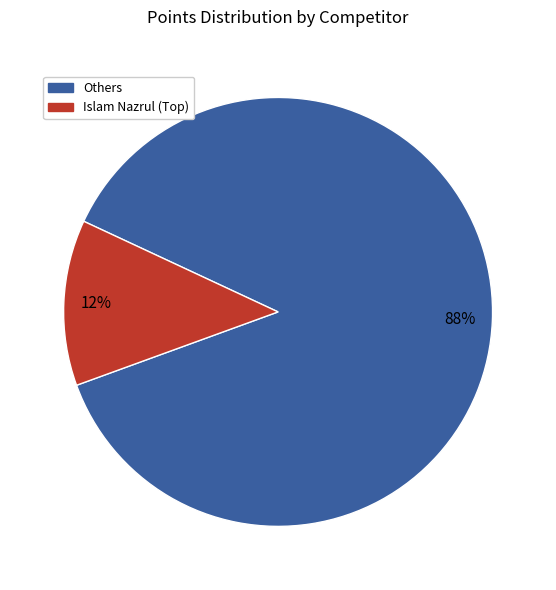

How many slices are in this pie chart?

2